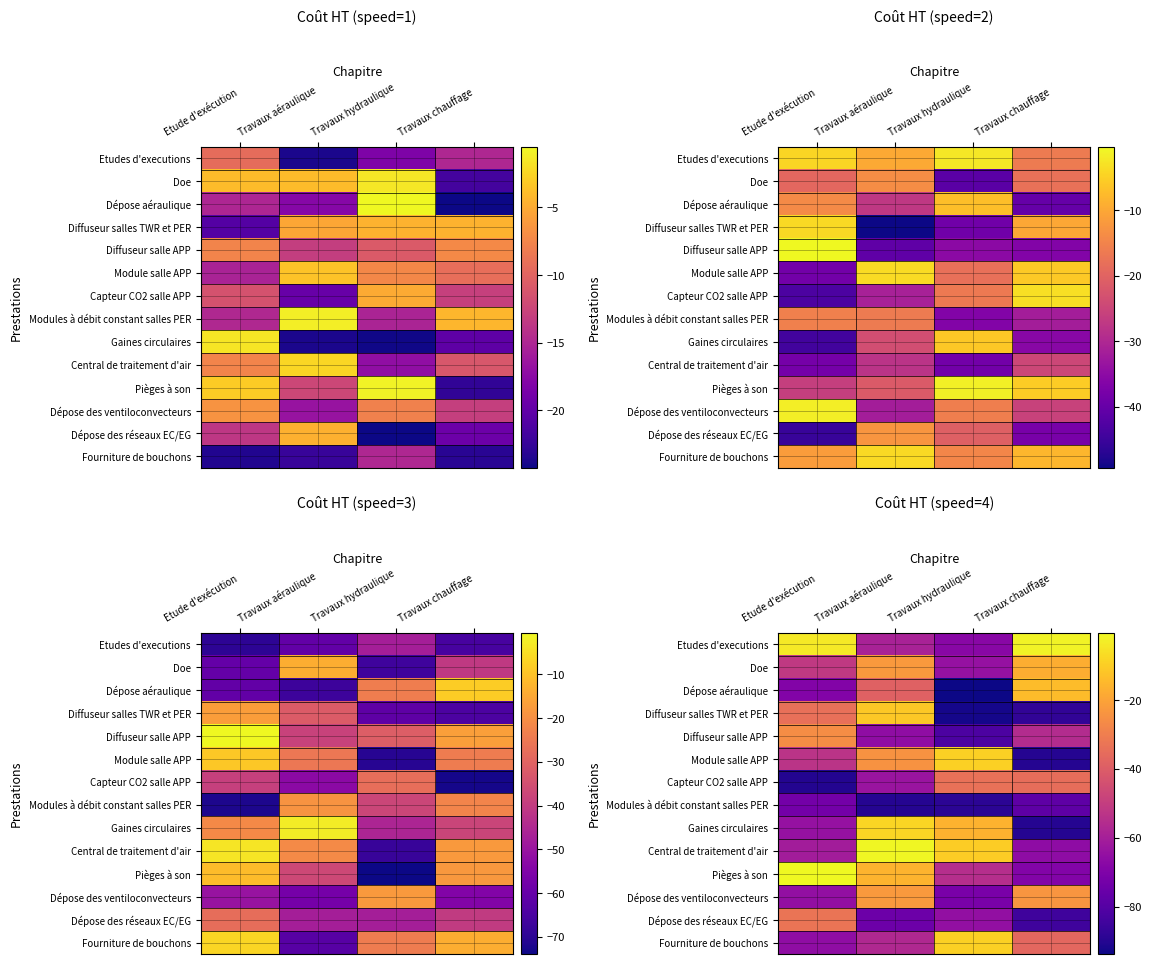

Rank the series at Etude d'exécution from highest to lowest value.

Pièges à son, Etudes d'executions, Diffuseur salle APP, Dépose des réseaux EC/EG, Diffuseur salles TWR et PER, Doe, Module salle APP, Central de traitement d'air, Gaines circulaires, Dépose des ventiloconvecteurs, Fourniture de bouchons, Dépose aéraulique, Modules à débit constant salles PER, Capteur CO2 salle APP